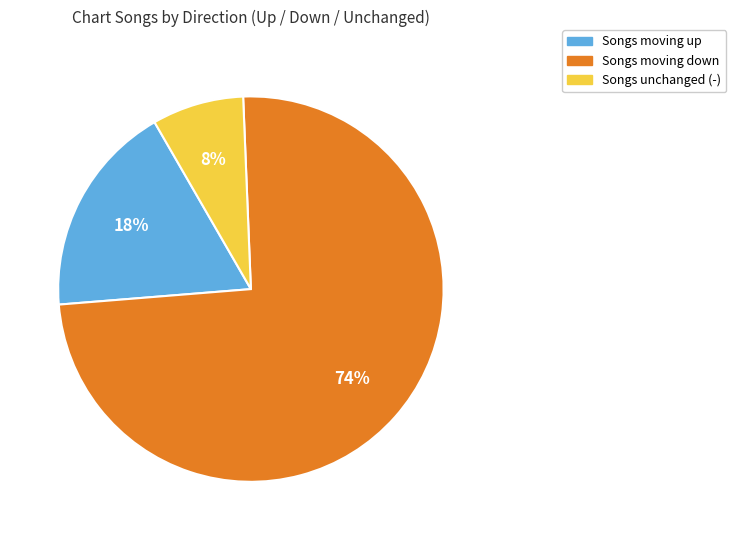

To the nearest percent, what is the average slice percentage?

33%